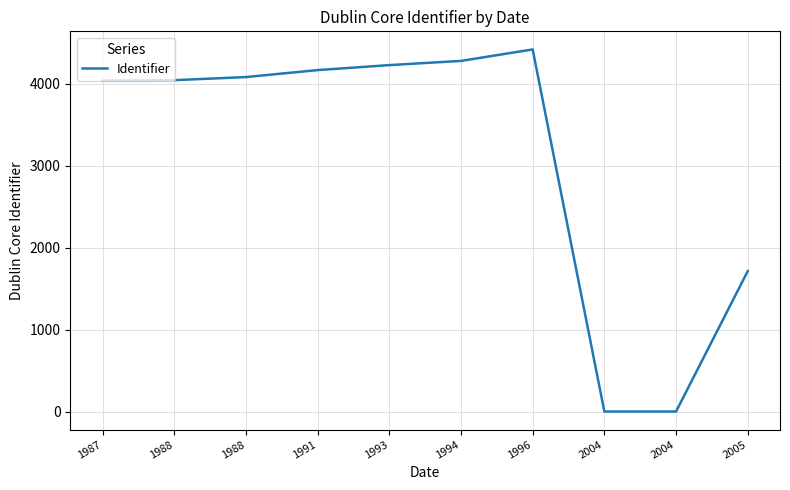

Reading left to right, extract all data points from this chart.

1987=4035	1988=4041	1988=4079	1991=4164	1993=4225	1994=4276	1996=4416	2004=0	2004=0	2005=1712